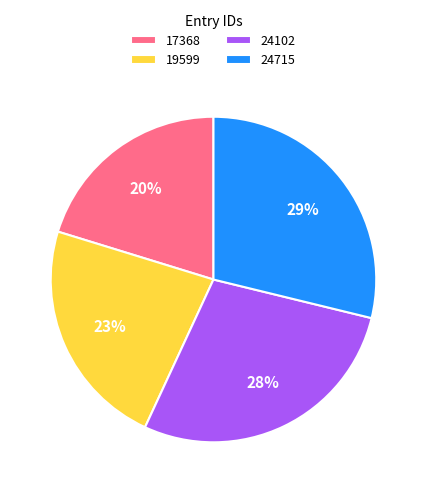

To the nearest percent, what is the difference between the 24102 and 17368 slice percentages?

8%